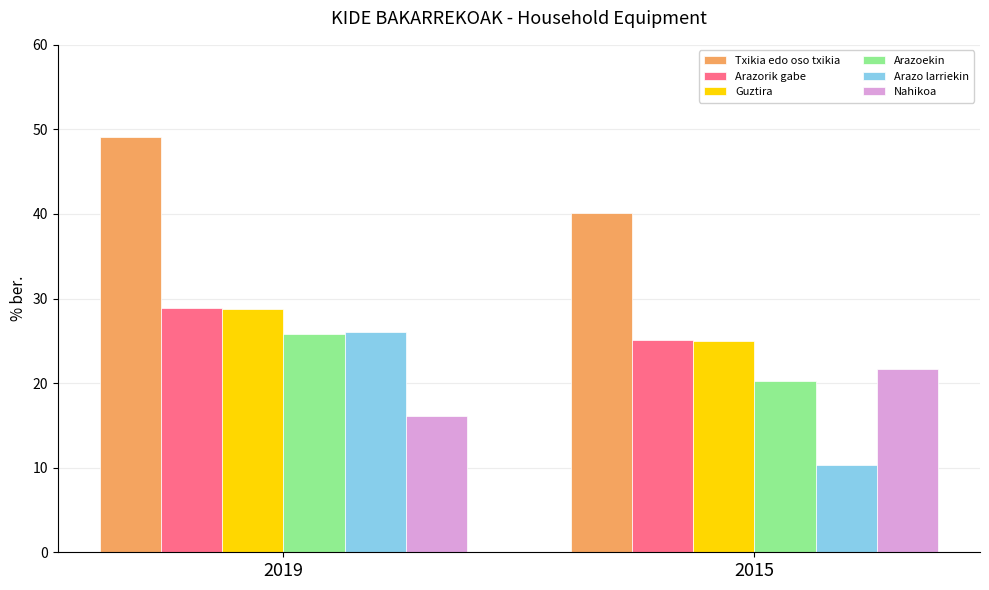

How many values in the Txikia edo oso txikia series are below 49?

1